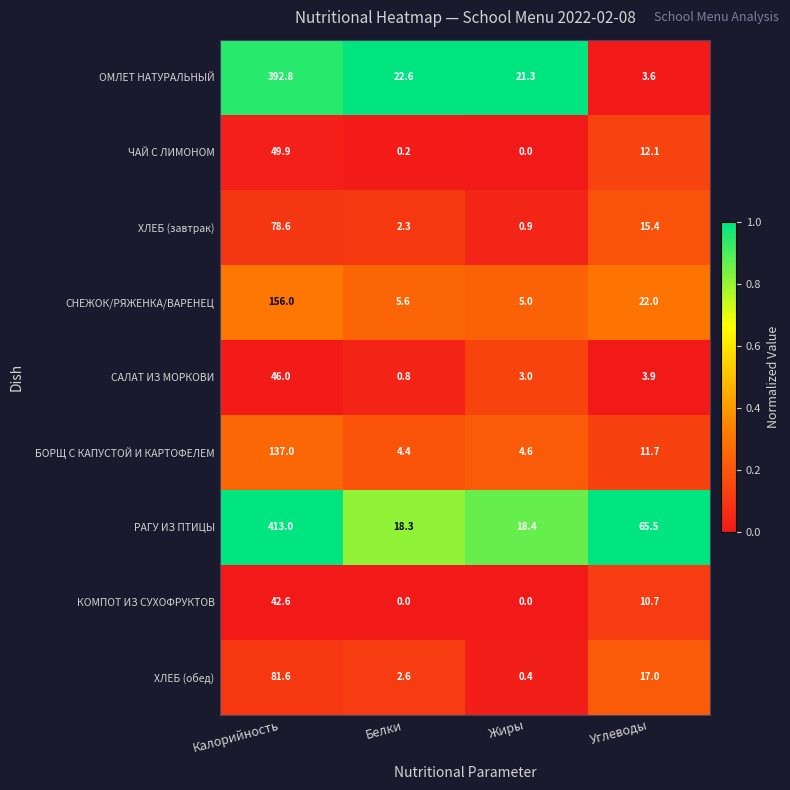

Rank the categories by ХЛЕБ (обед) value from highest to lowest.

Калорийность, Углеводы, Белки, Жиры